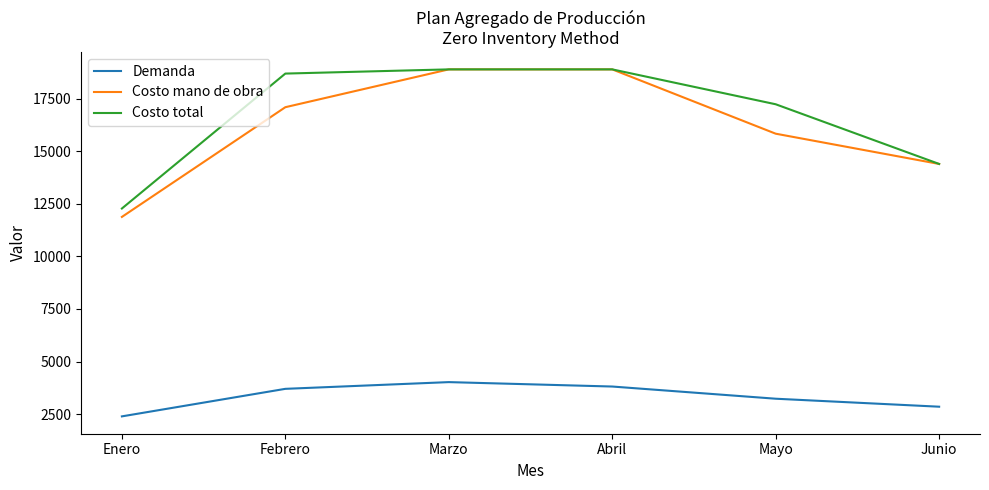

Where is Costo total nearest to the value 15590?

Junio